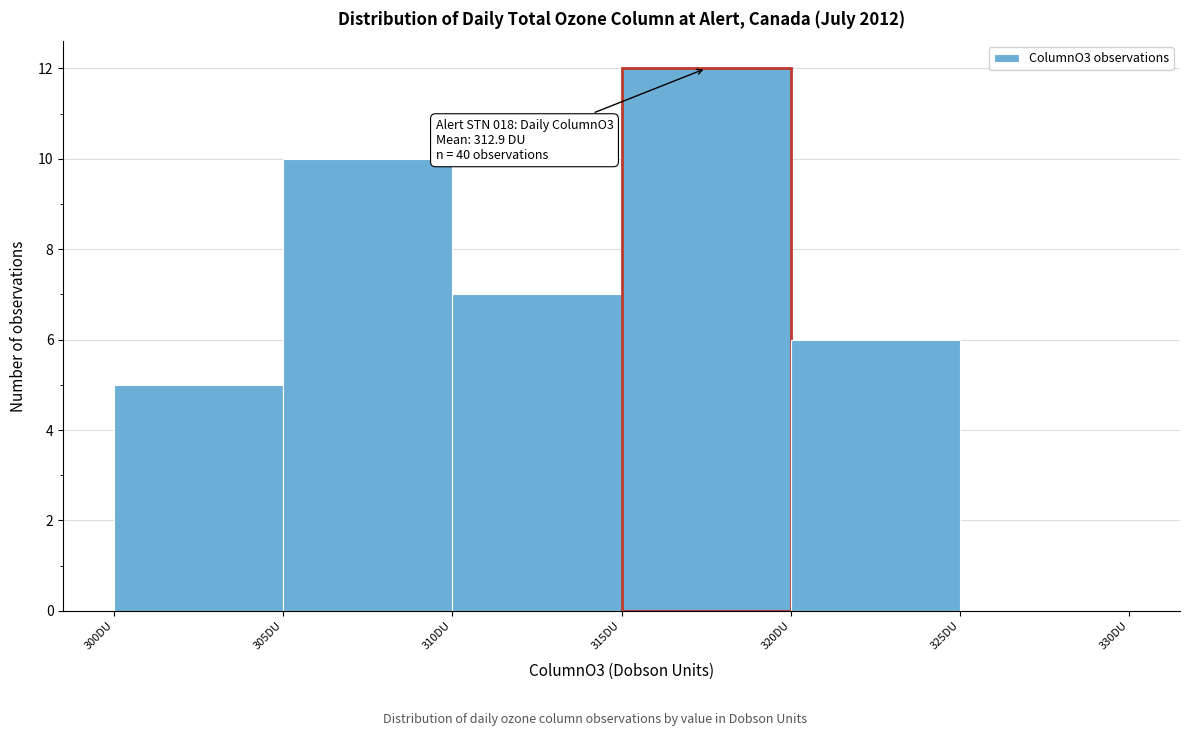

Which range on the x-axis has the tallest bar?

315 to 320